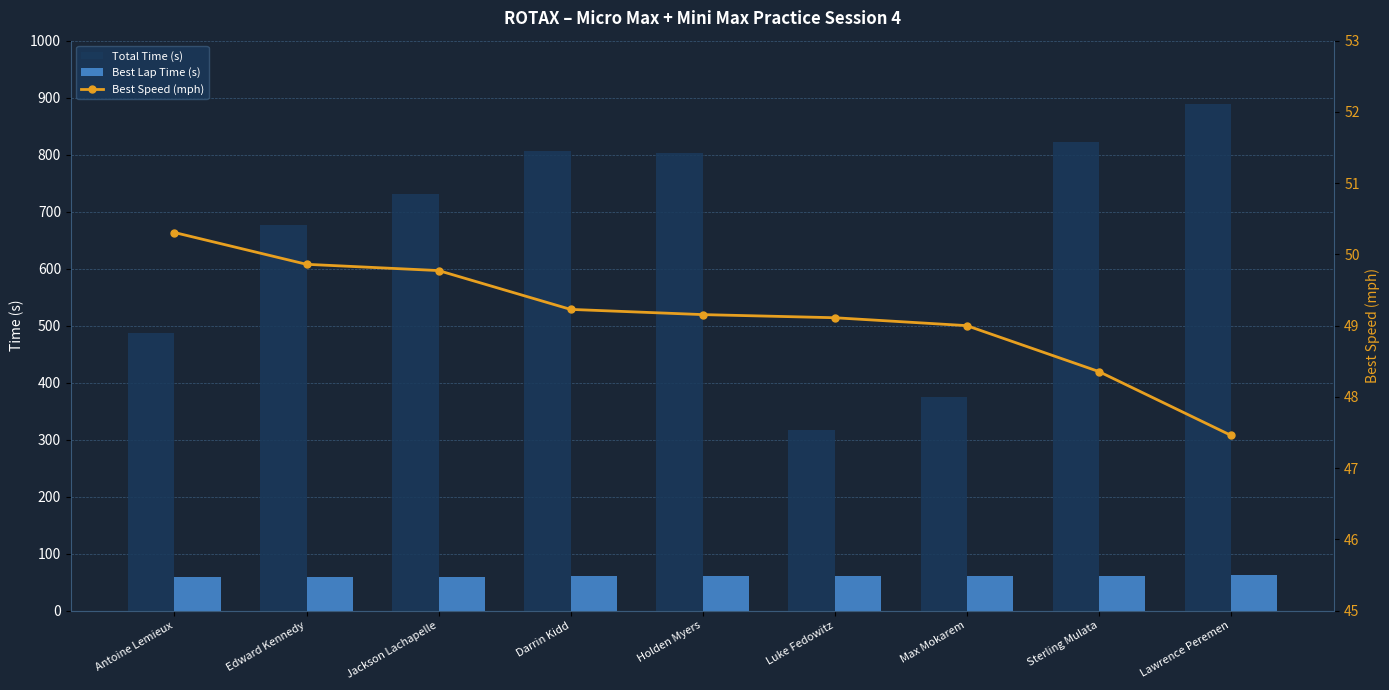

What position from the left is Sterling Mulata?

8